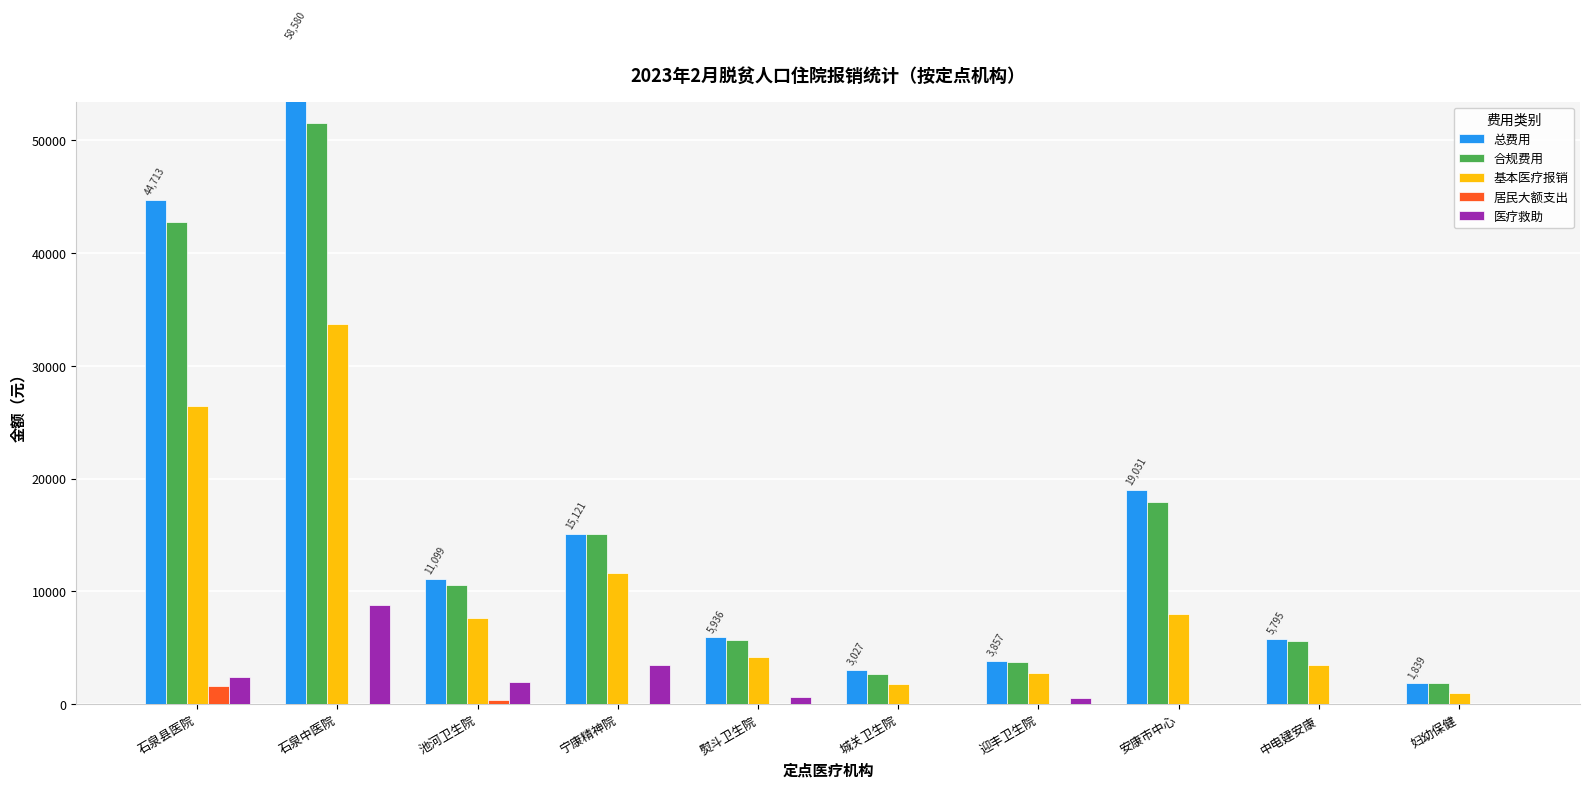

What is the difference between the second highest and second lowest values in the 总费用 series?

41685.8